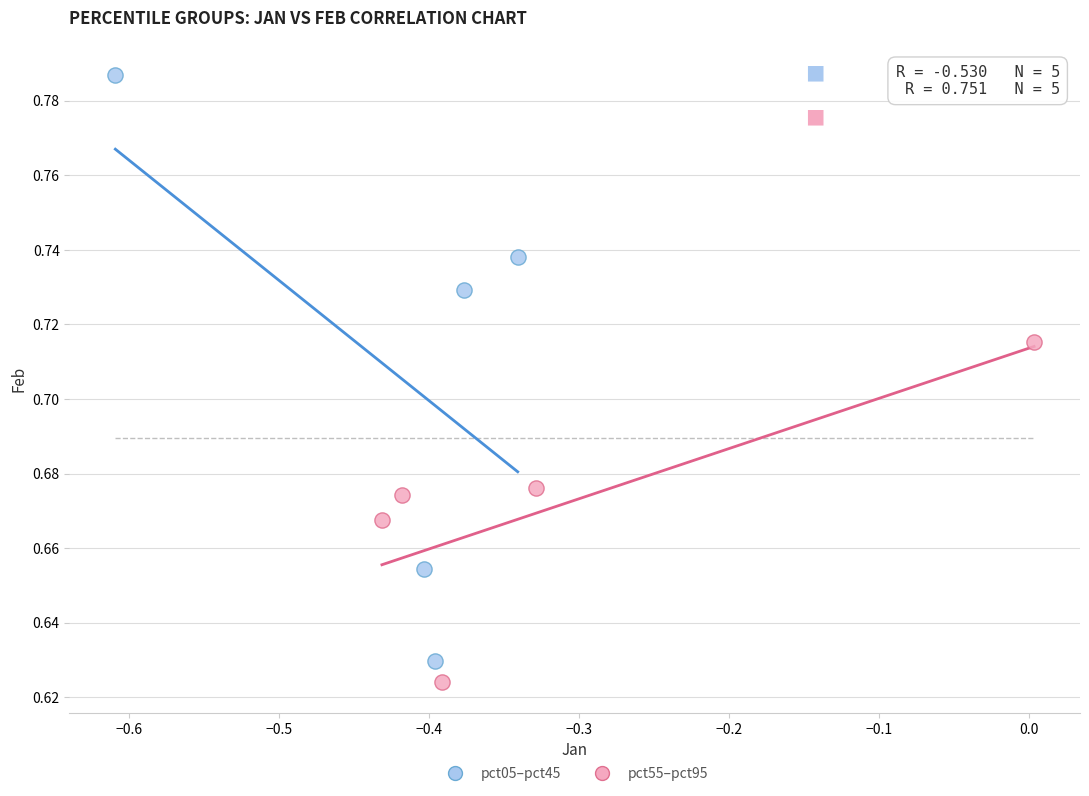

Which series reaches the maximum Y coordinate?

pct05–pct45